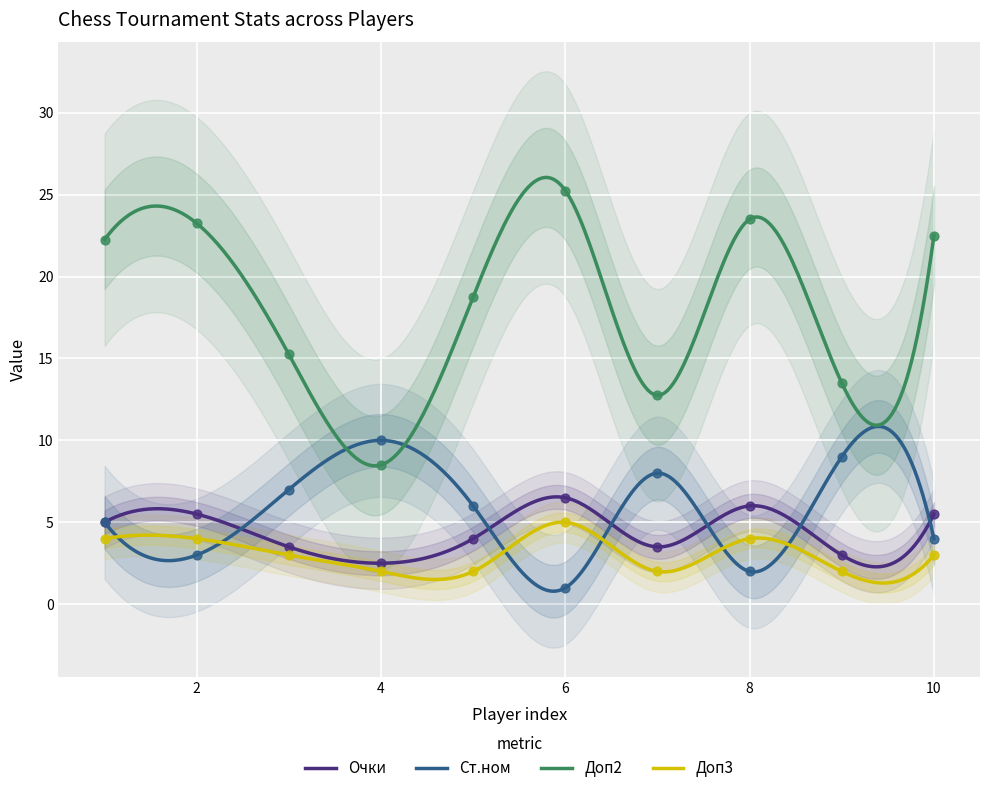

True or false: Очки and Доп2 intersect in this chart.

False